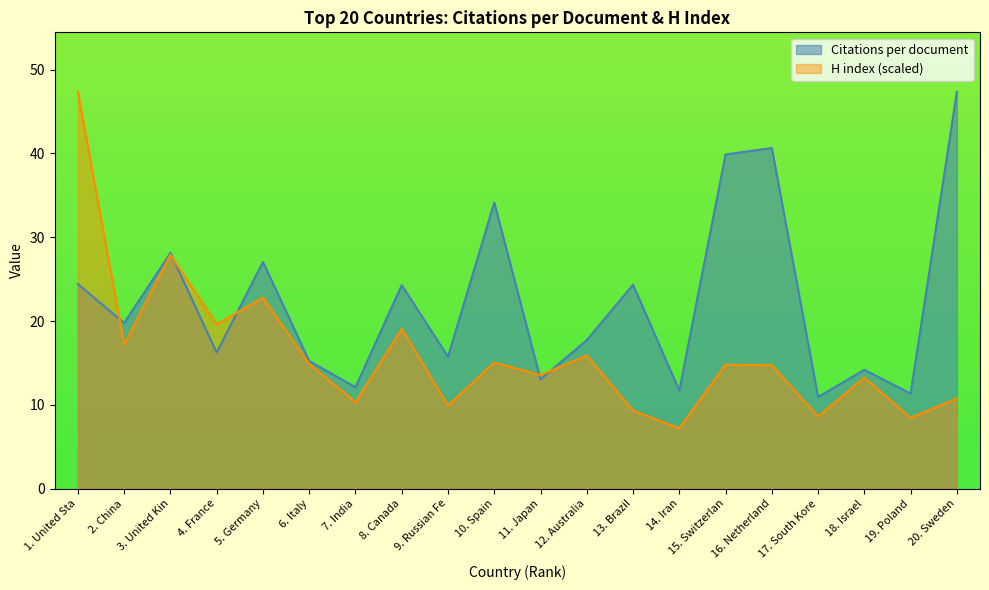

Is it true that Citations per document equals 19.8 at 2. China?

True